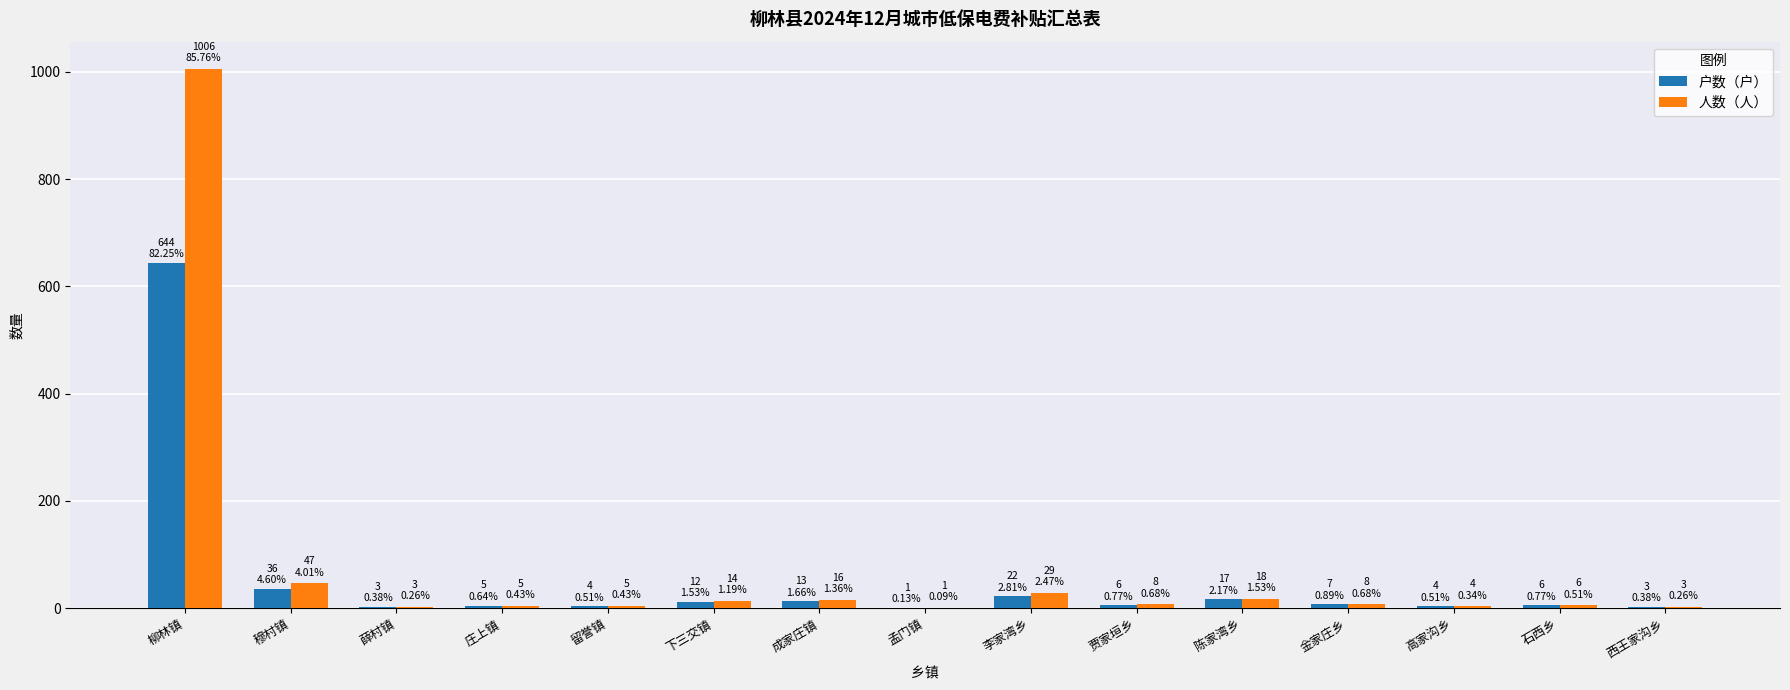

How many categories are shown in the chart?

15